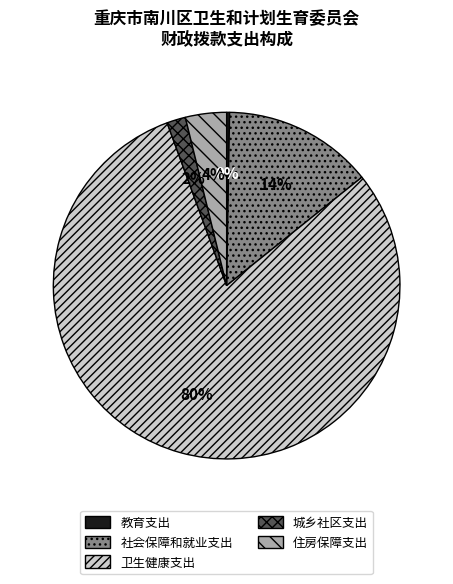

Which category has the biggest portion of the pie?

卫生健康支出